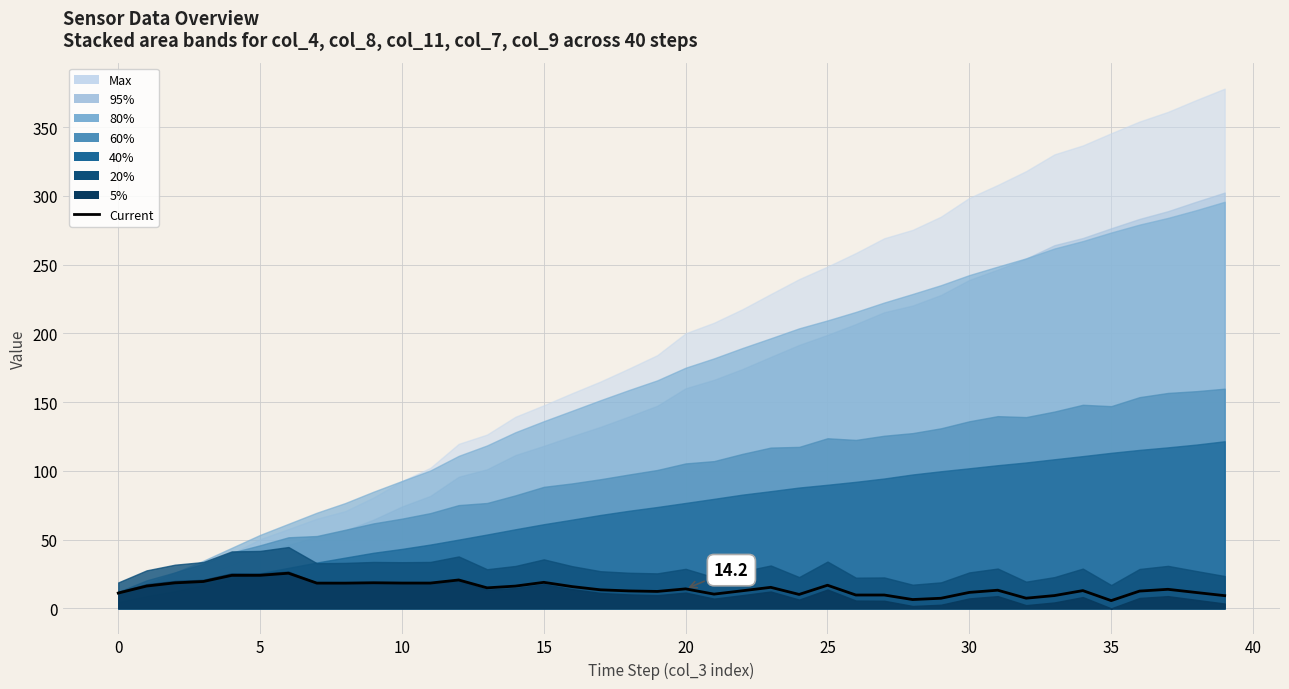

What is the ratio of the value at 25 to the value at 30?

1.4